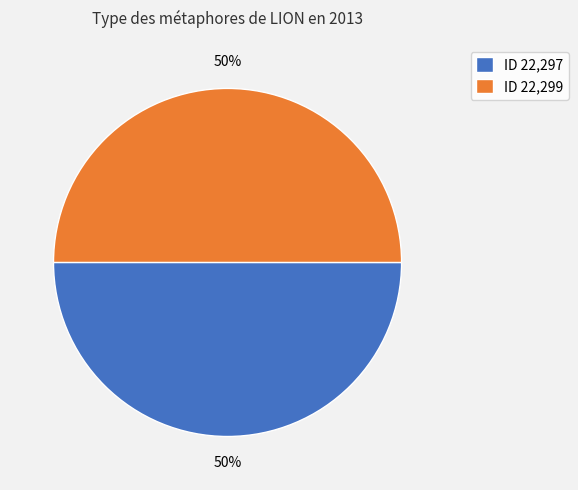

To the nearest percent, what percentage of the pie is ID 22,297?

50%